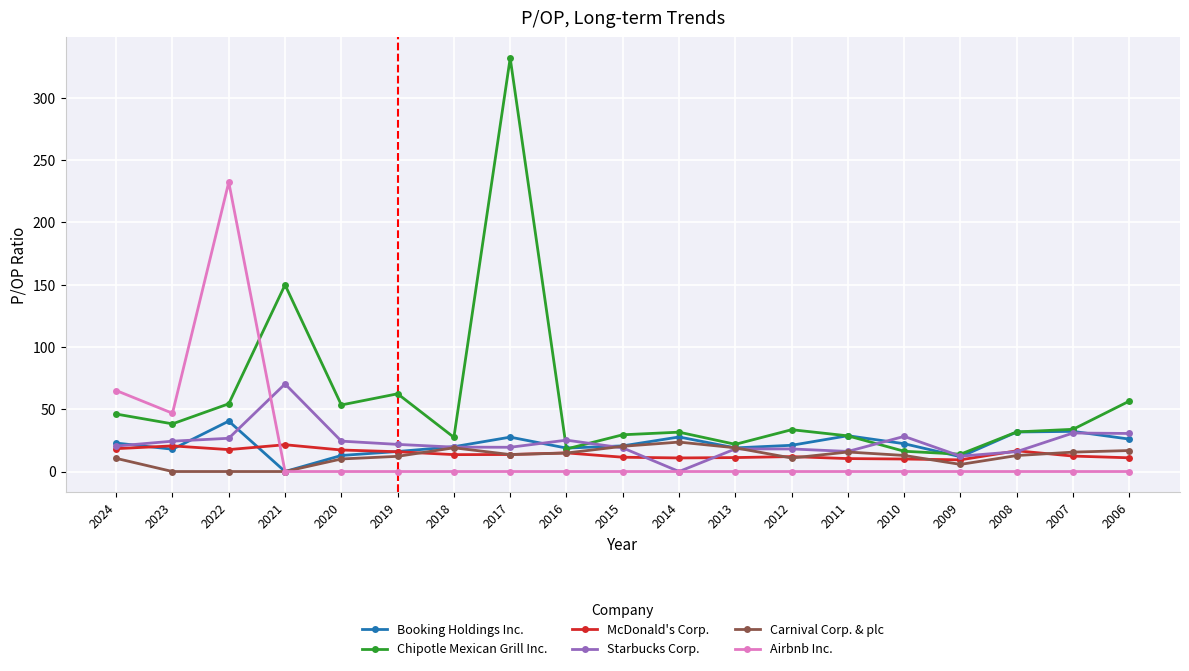

Which series has the largest range (max minus min)?

Chipotle Mexican Grill Inc.